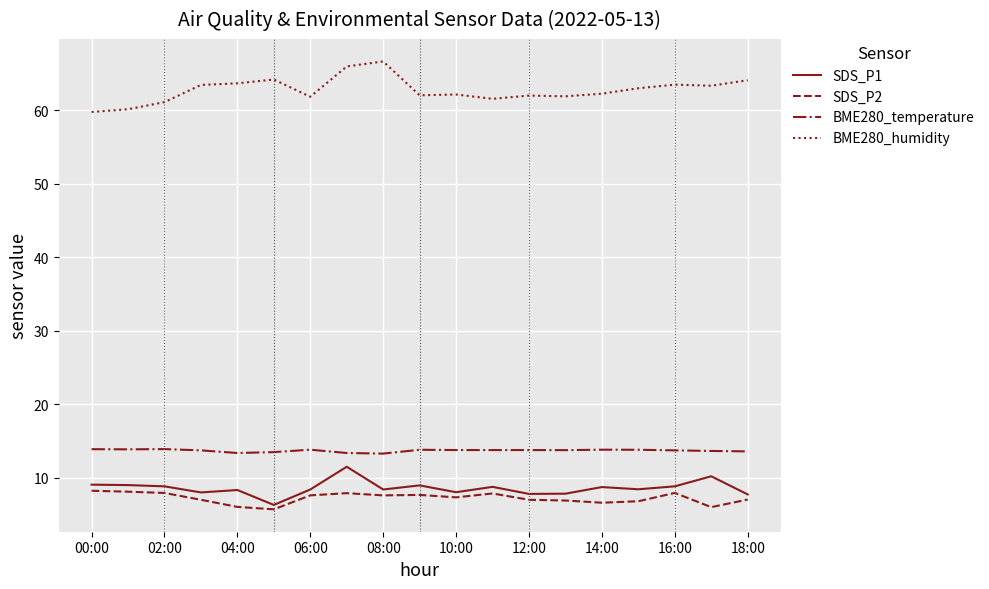

Which series has the largest total across all categories?

BME280_humidity